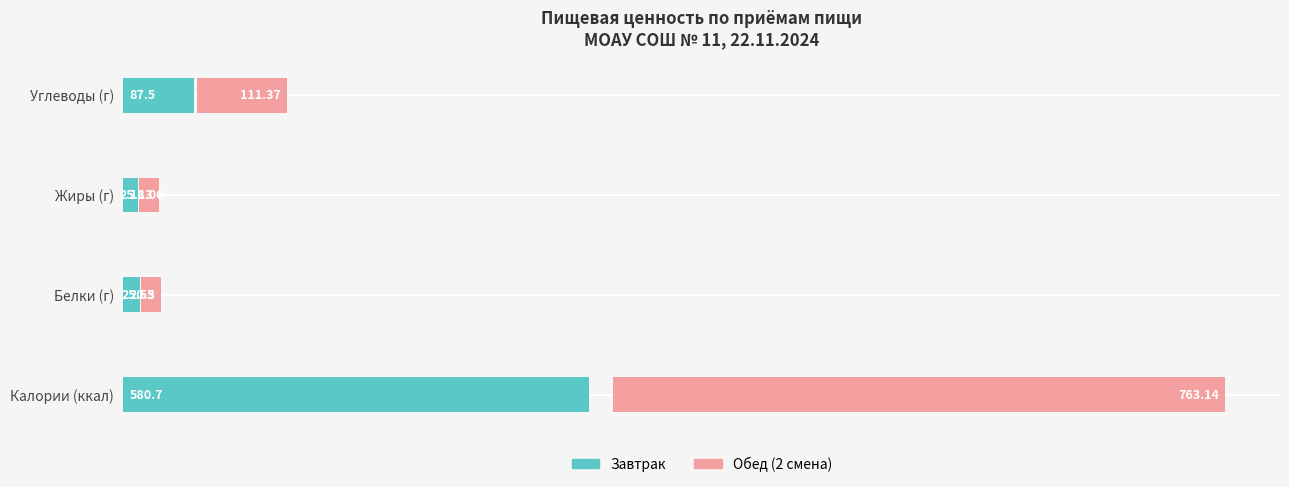

Rank the series by their average value, from highest to lowest.

Обед (2 смена), Завтрак